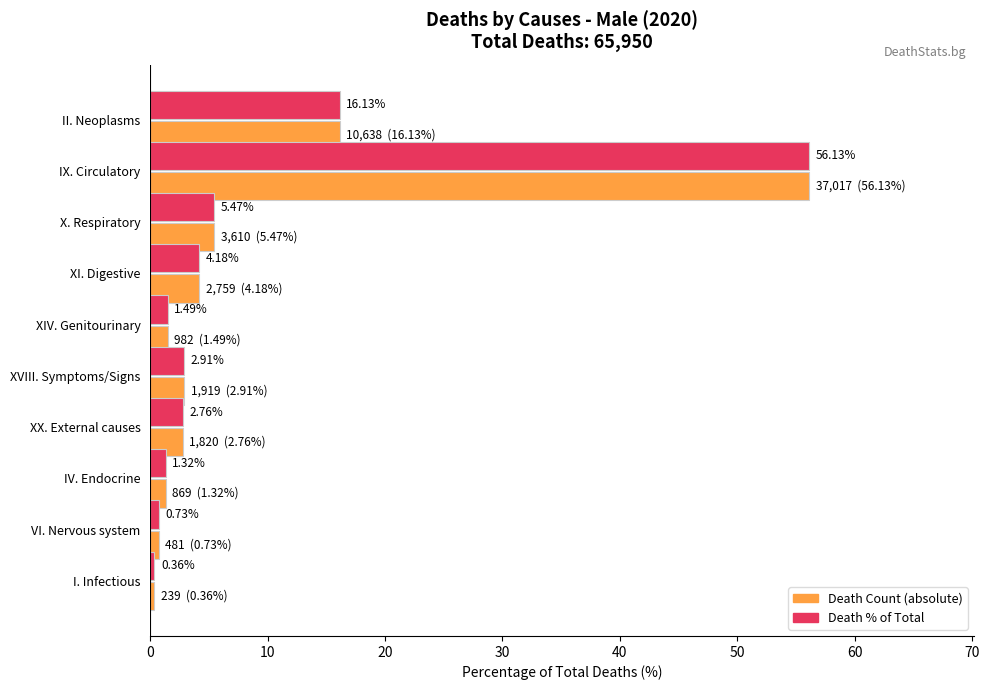

Which category has the highest value across all series?

IX. Circulatory